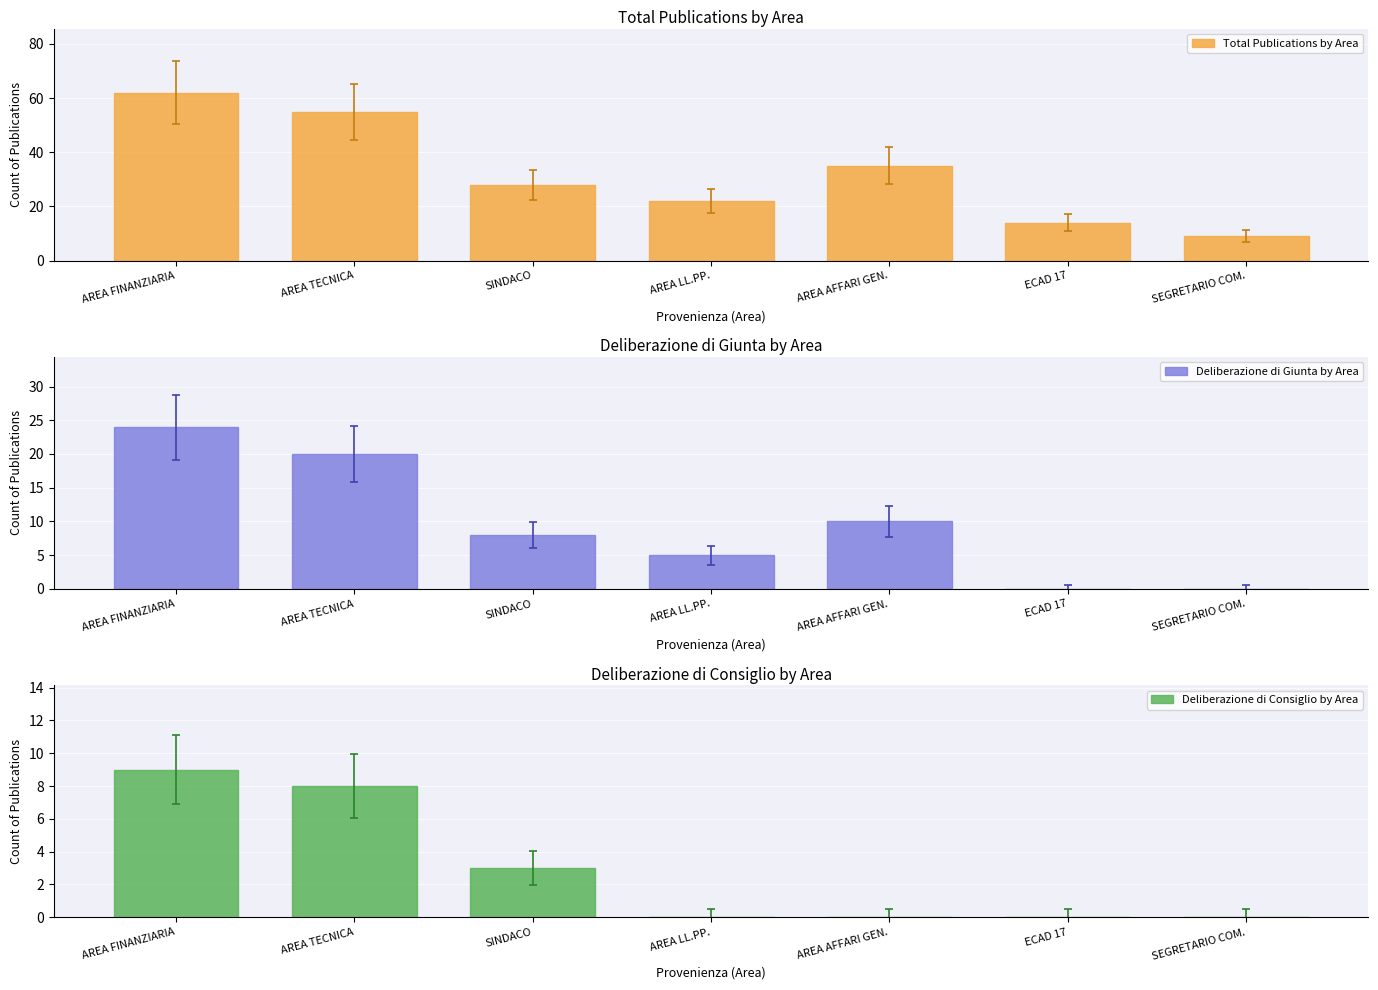

What is the label of the 6th bar from the left?

ECAD 17